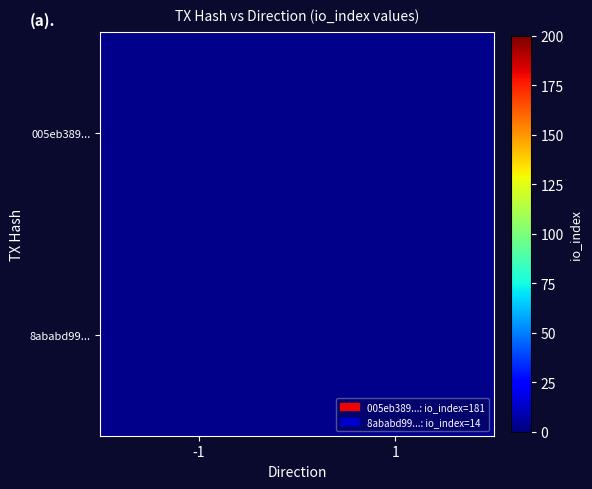

What is the minimum value for 005eb389...?

181.0